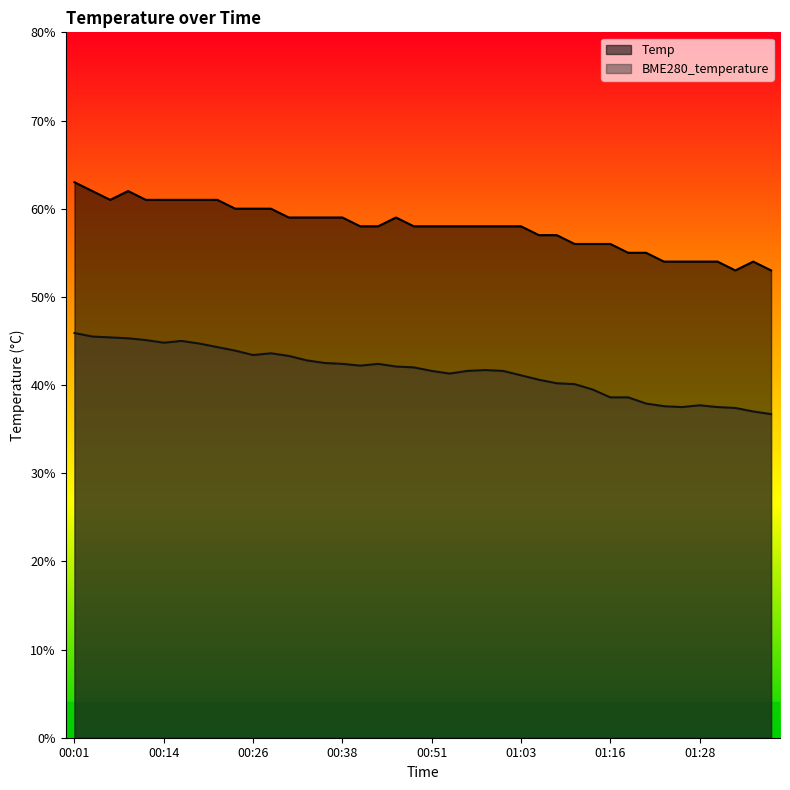

Count the number of data series in this chart.

2